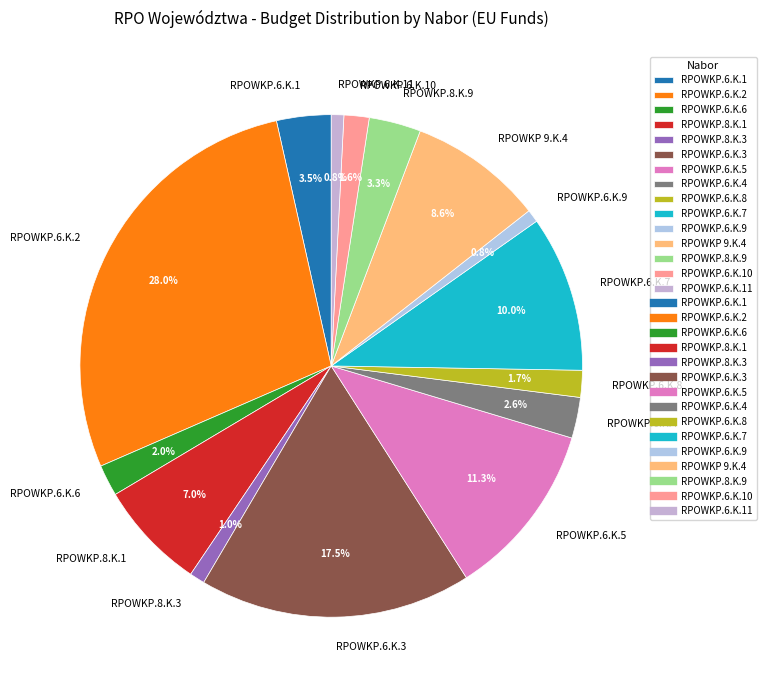

True or false: RPOWKP.6.K.10 accounts for 2% of the total.

True